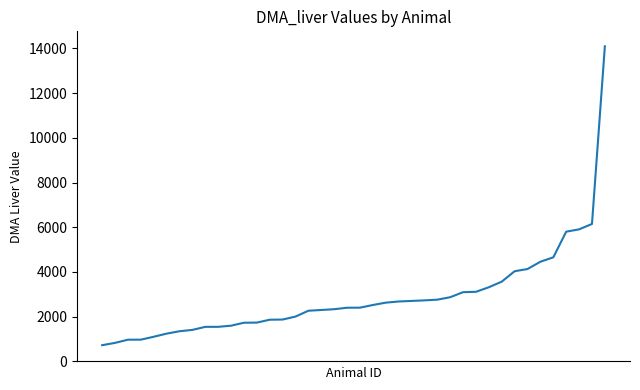

What is the difference between the maximum and minimum values?

13366.9